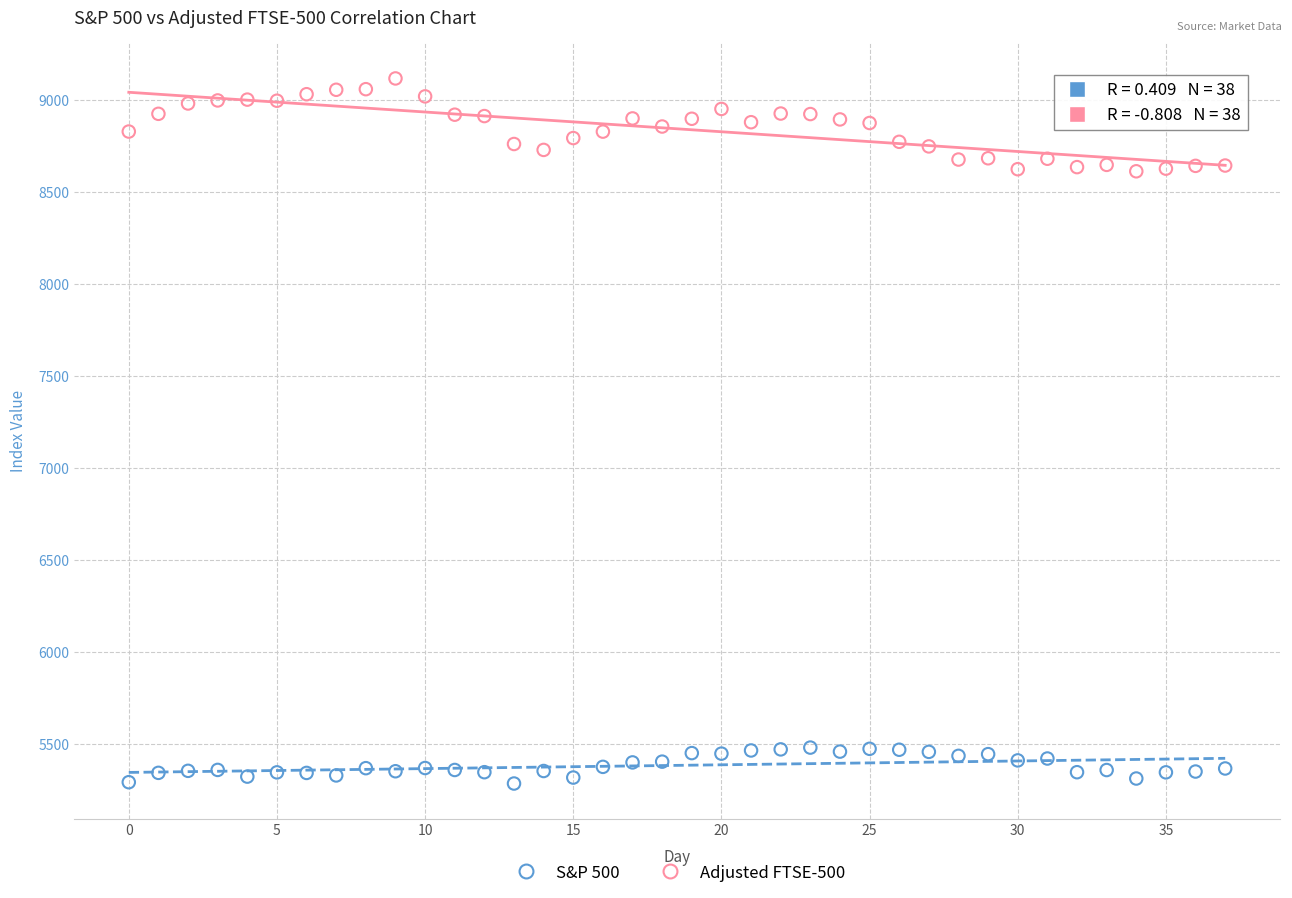

Across all data points, what is the range of Y values (max minus min)?

3833.2